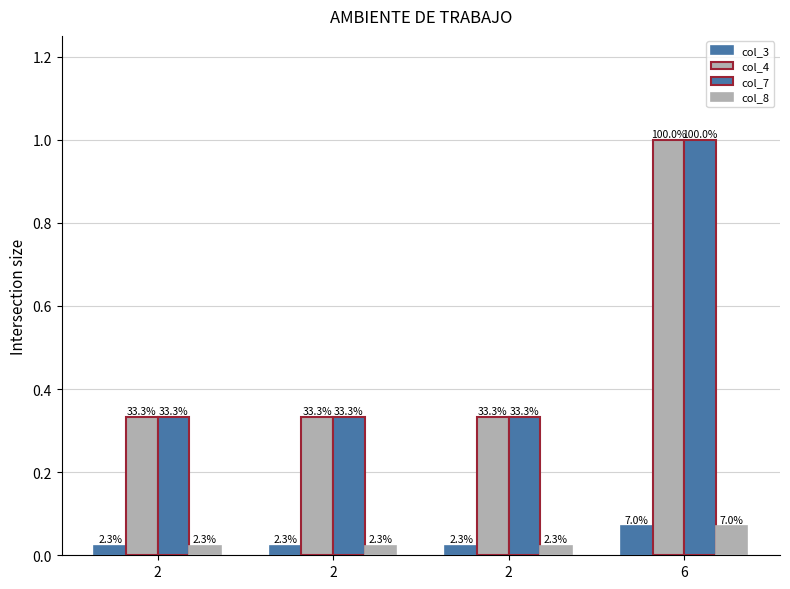

Are the bars grouped side by side (vs. stacked)?

Yes